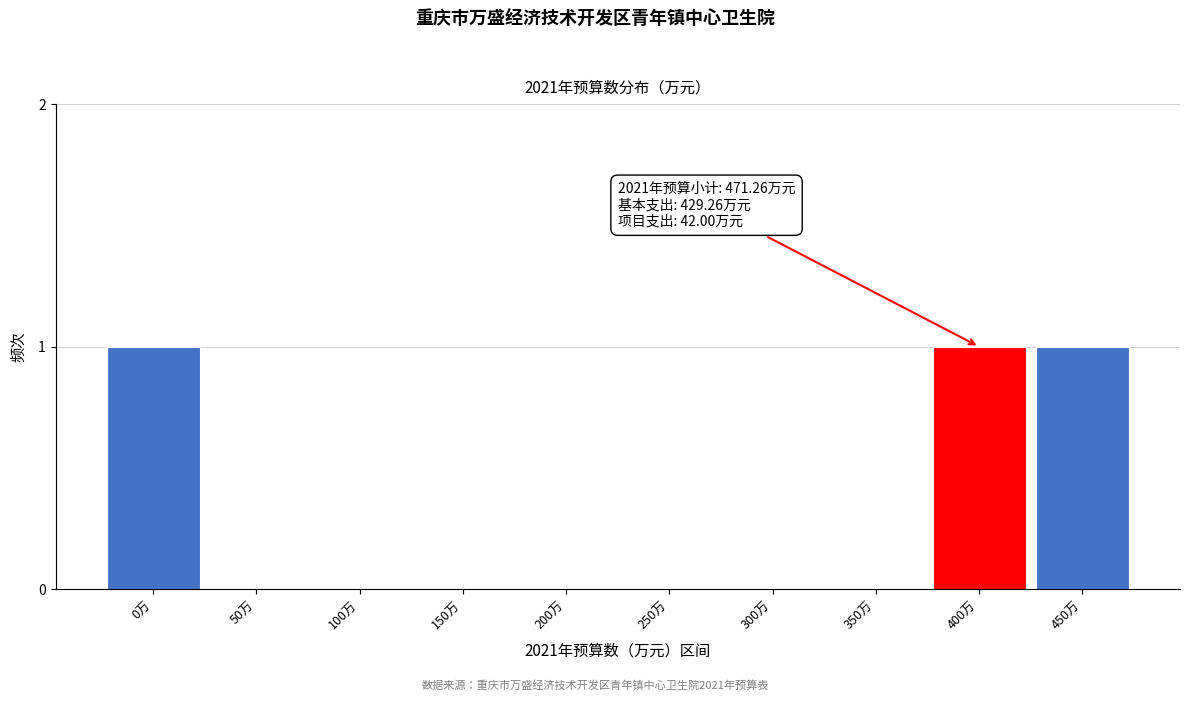

Reading left to right, what are all the values shown in this chart?

0万=1	50万=0	100万=0	150万=0	200万=0	250万=0	300万=0	350万=0	400万=1	450万=1